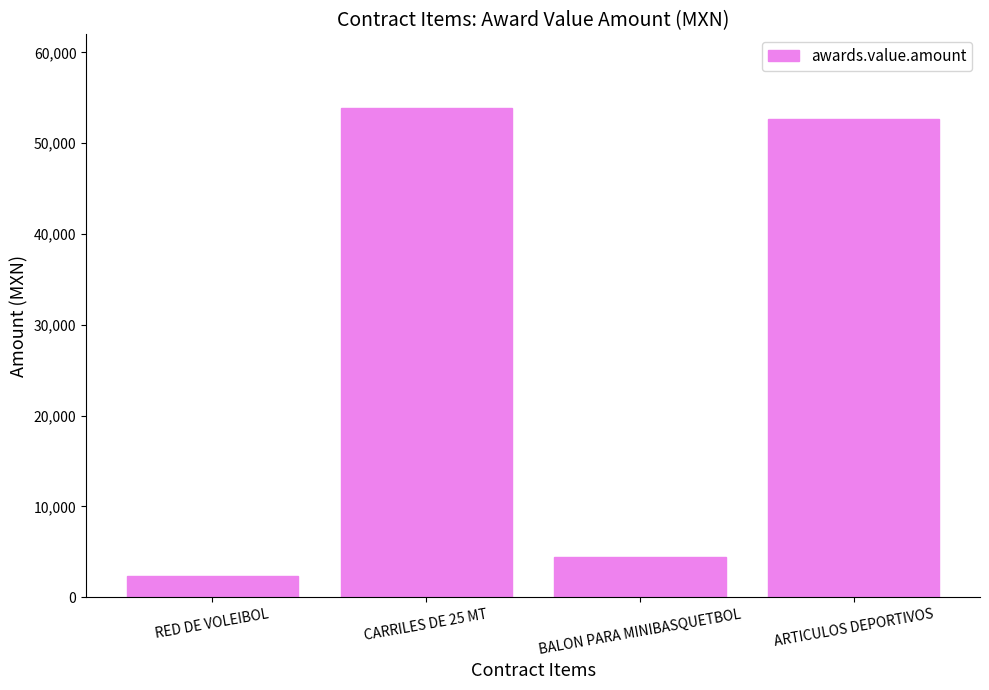

Reading right to left, what are all the values shown in this chart?

ARTICULOS DEPORTIVOS=52709.5	BALON PARA MINIBASQUETBOL=4422.3	CARRILES DE 25 MT=53893.6	RED DE VOLEIBOL=2300.0